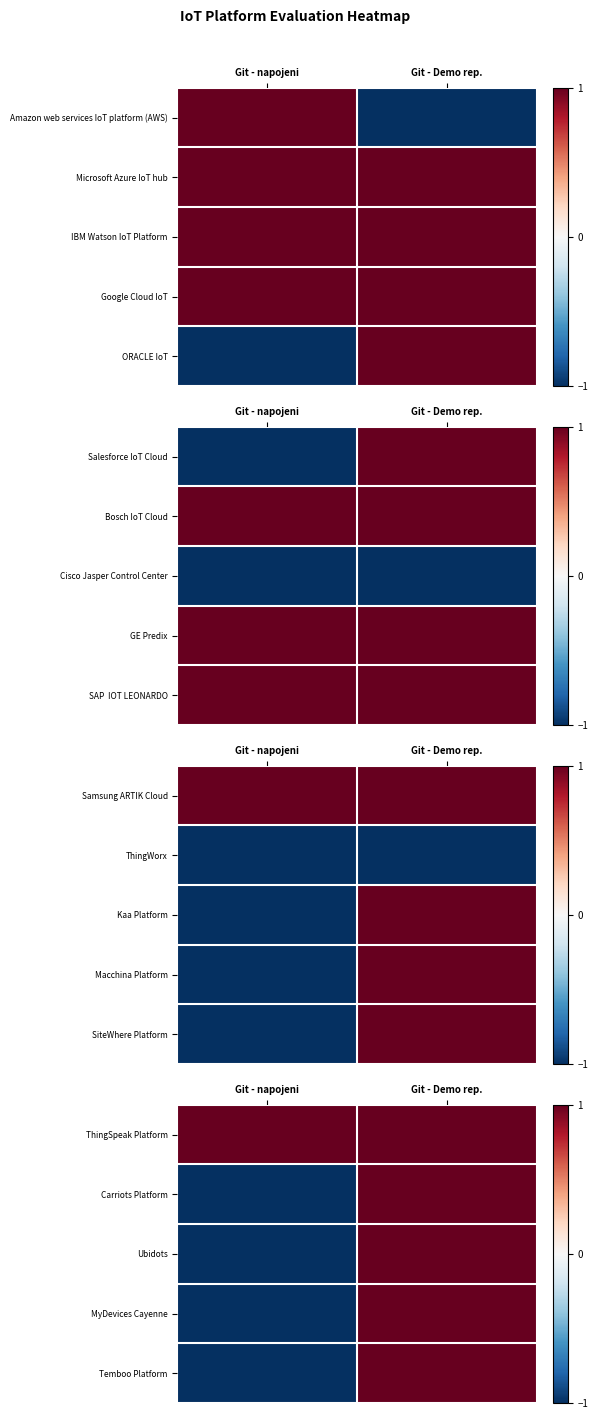

Is the value of MyDevices Cayenne at Git - napojeni greater than the value of Temboo Platform at Git - napojeni?

No